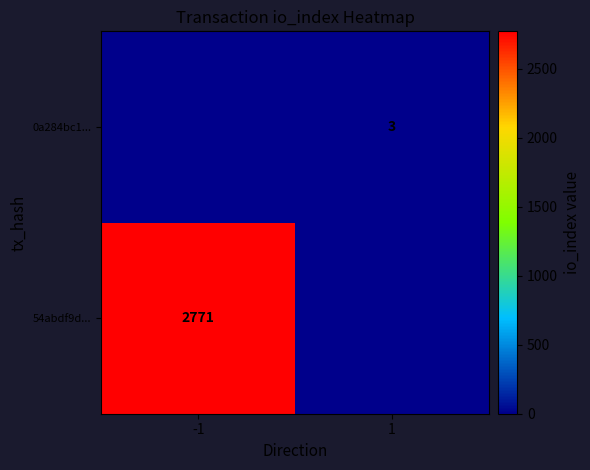

Which has a higher value, 1 or -1?

-1